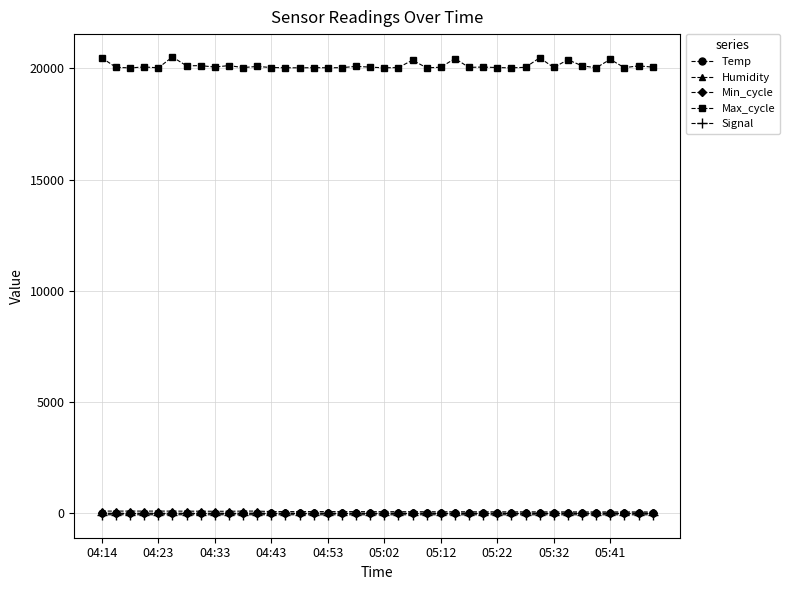

True or false: Max_cycle and Signal cross at least once.

False